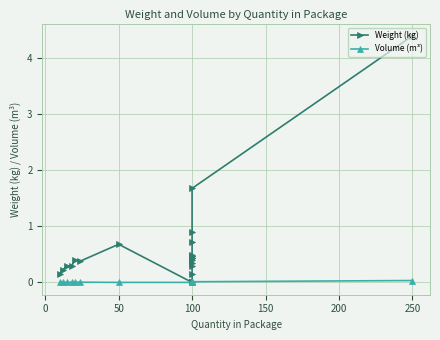

The value of Volume (m³) at 100 is 0.0. True or false?

True